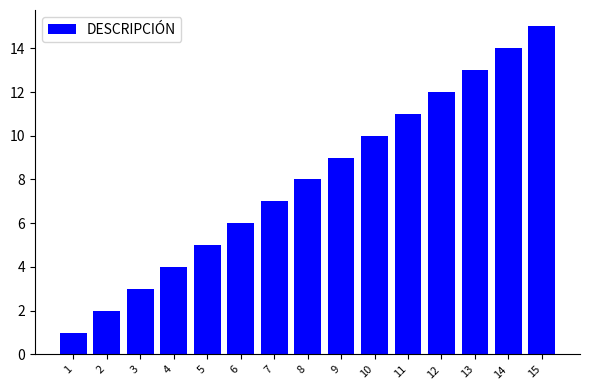

Approximately how many times larger is the value at 2 compared to 3?

0.7